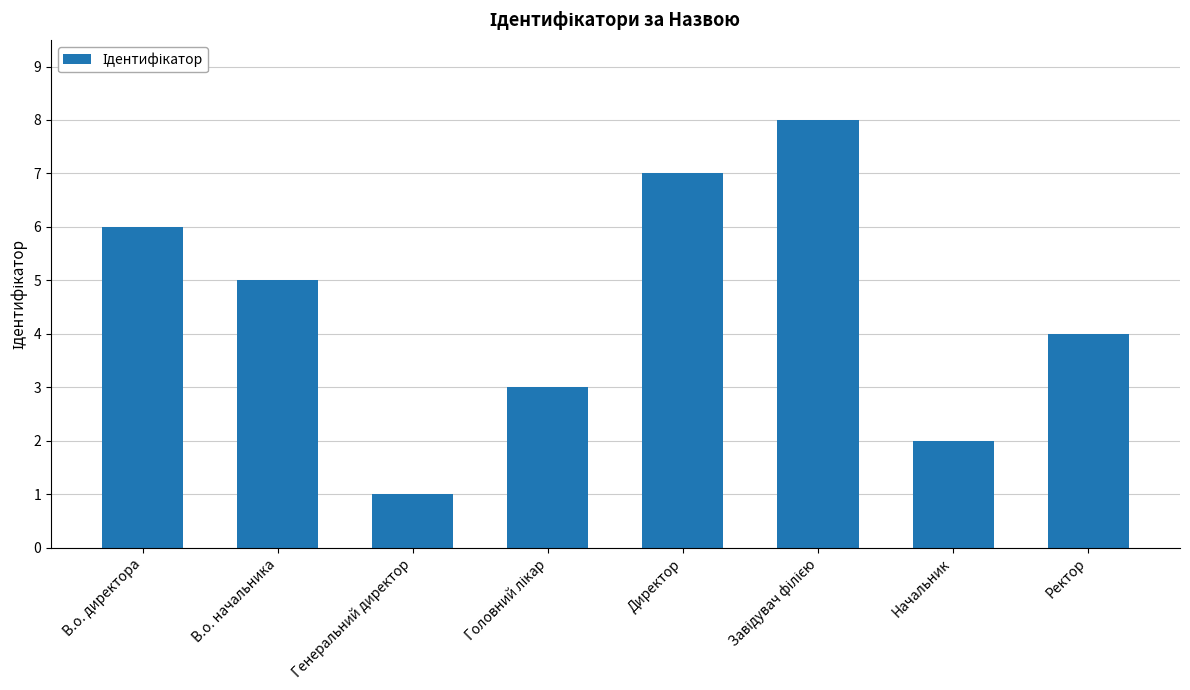

Where is the data nearest to the value 4?

Ректор